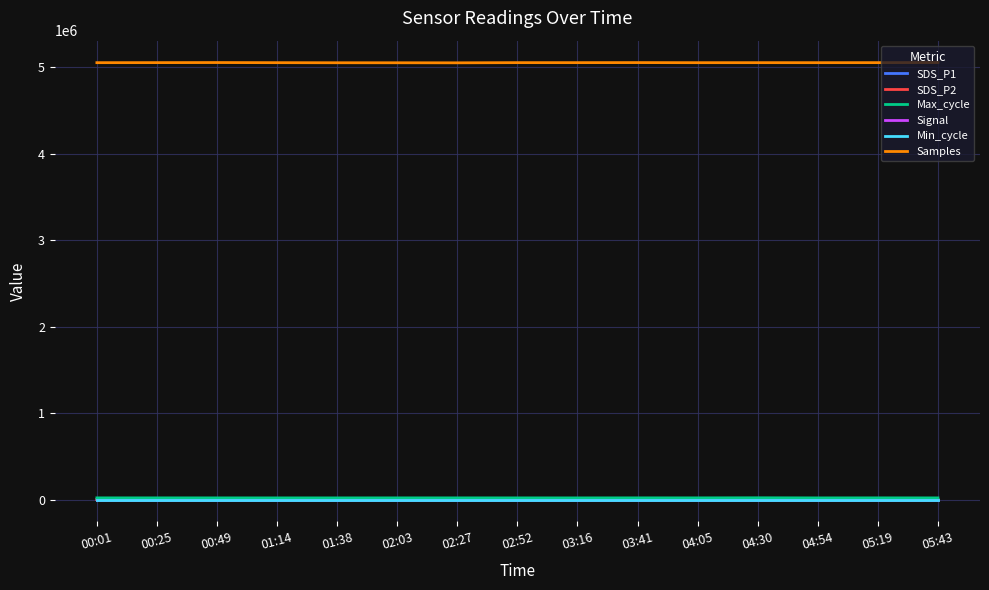

Does the chart have visible grid lines?

Yes